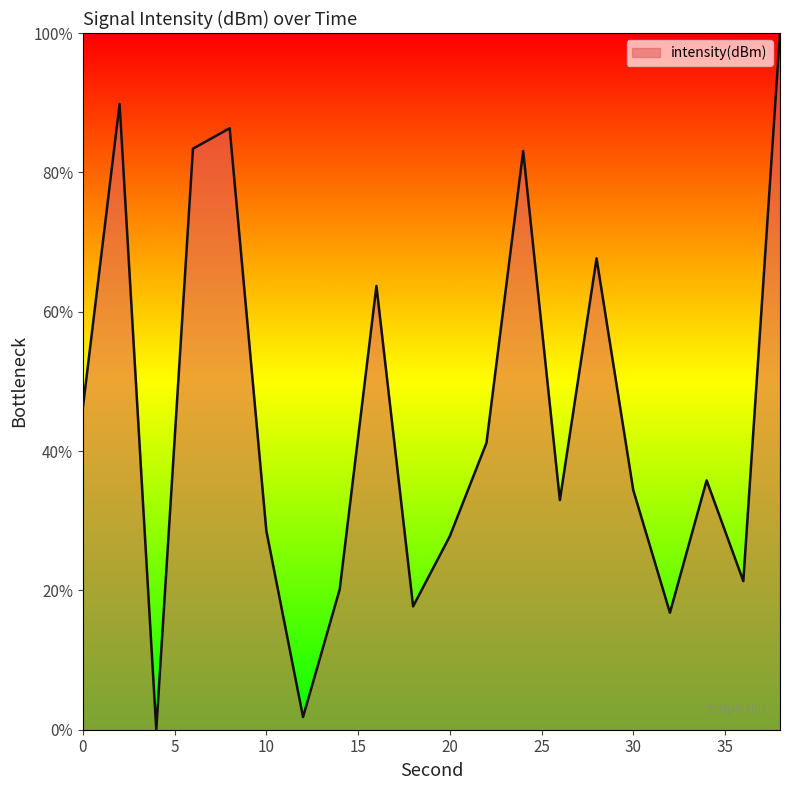

What is the average value?

44.9